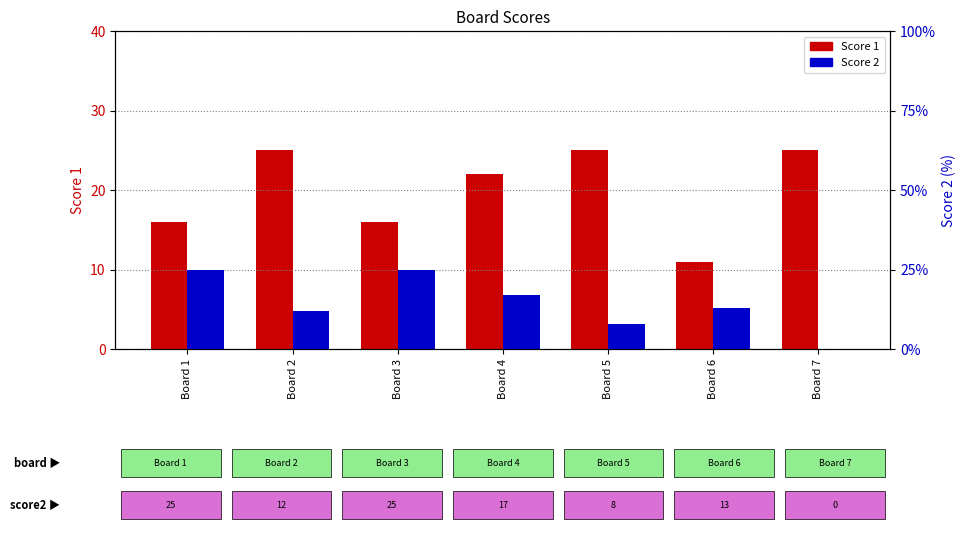

List the series in order of their peak value, lowest first.

Score 1, Score 2